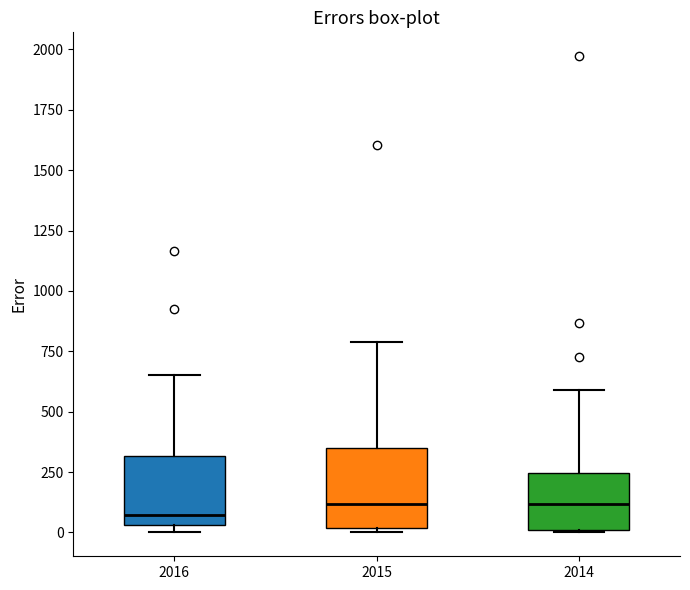

Reading left to right, transcribe this box plot: for each box, give where its median line is, the range the box spans, and where its two whiskers end, as read against the y-axis. The values are not printed on the chart, so give them approximately, as read against the axis.

2016: median 50 (just above the box's lower edge), box 50 to 300, whiskers 0 to 650
2015: median 100, box 0 to 350, whiskers 0 (just below the box's lower edge) to 800
2014: median 100, box 0 to 250, whiskers 0 to 600